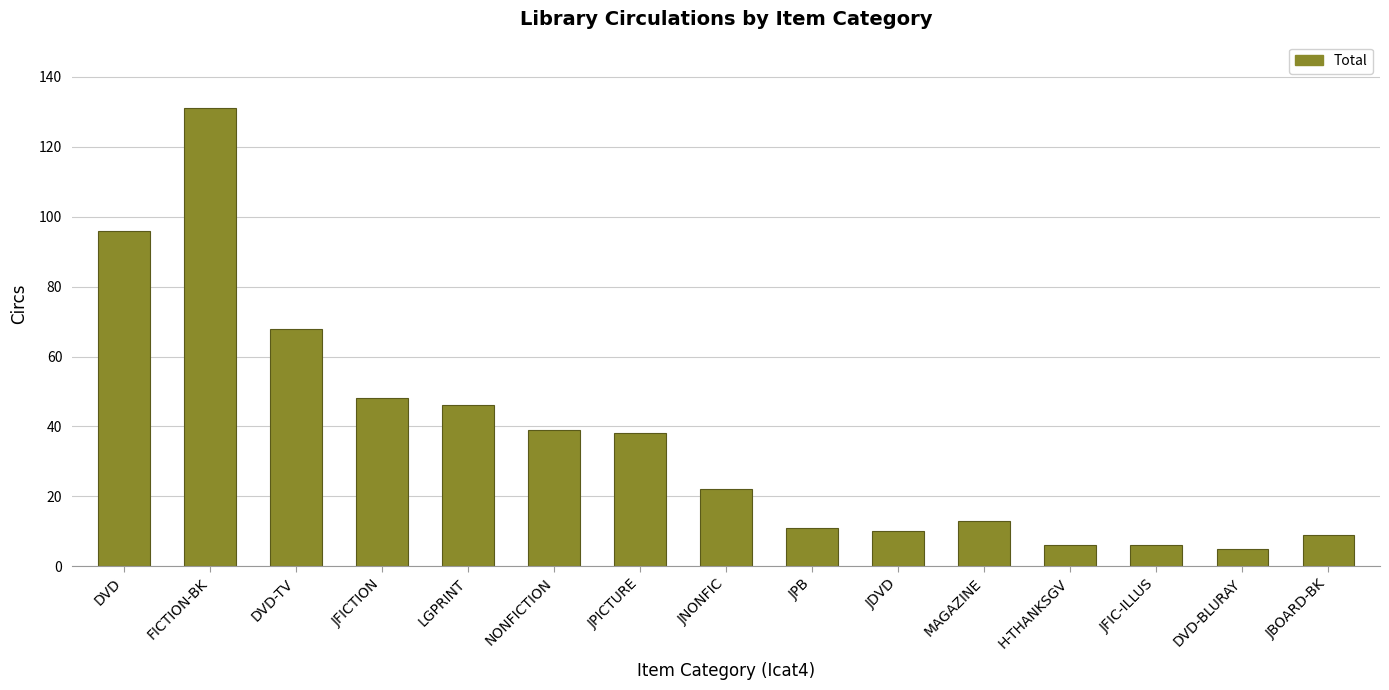

How many data points are less than 22?

7